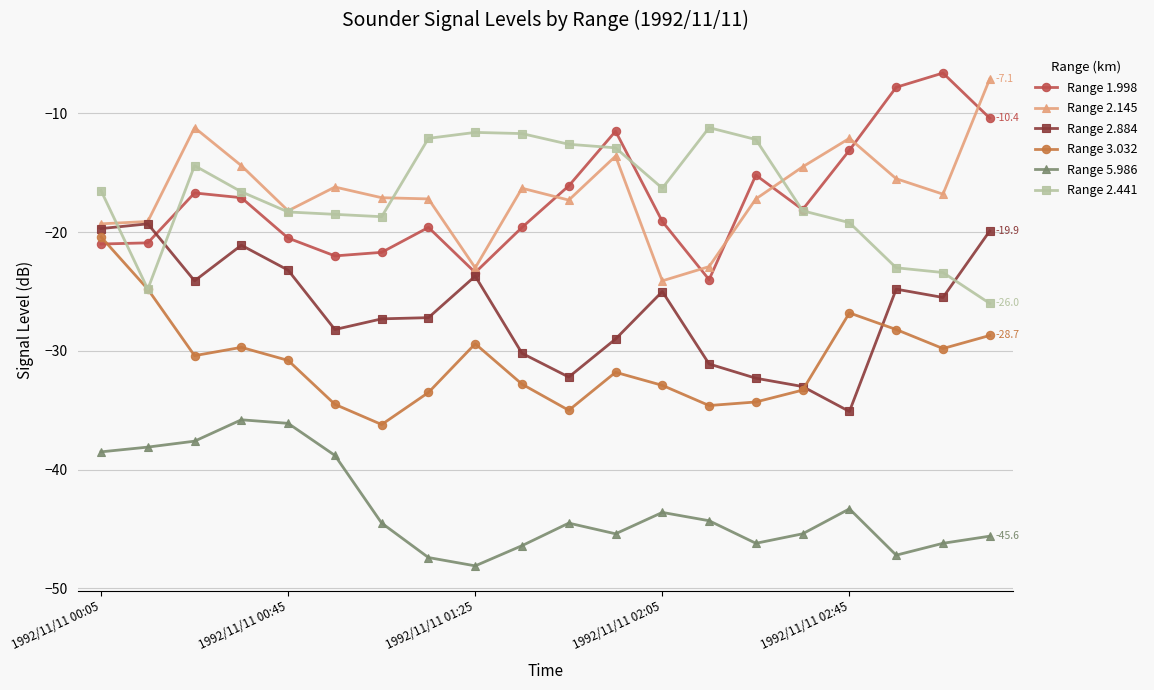

True or false: Range 5.986 and Range 2.884 intersect in this chart.

False